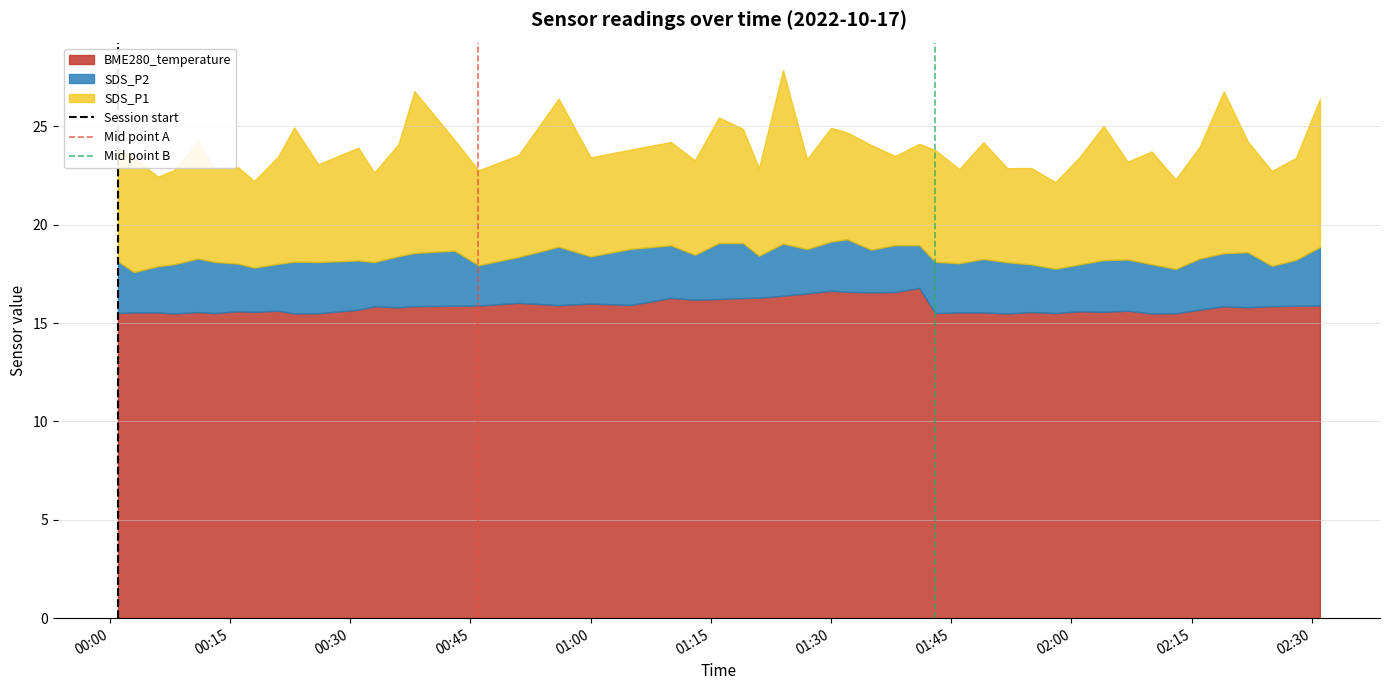

What is the minimum value for BME280_temperature?

15.5